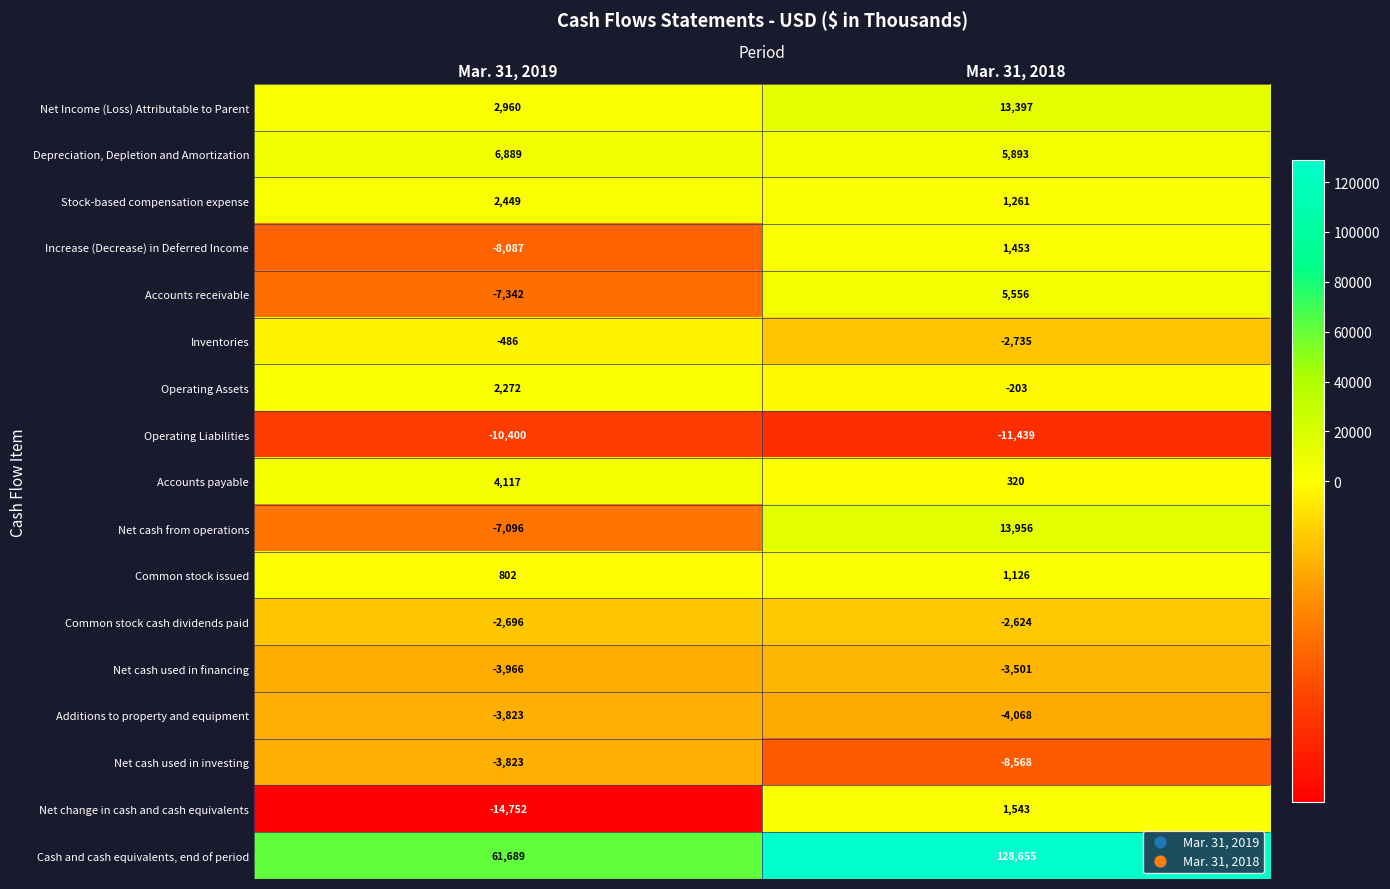

At which label is Net Income (Loss) Attributable to Parent closest to 8178?

Mar. 31, 2019